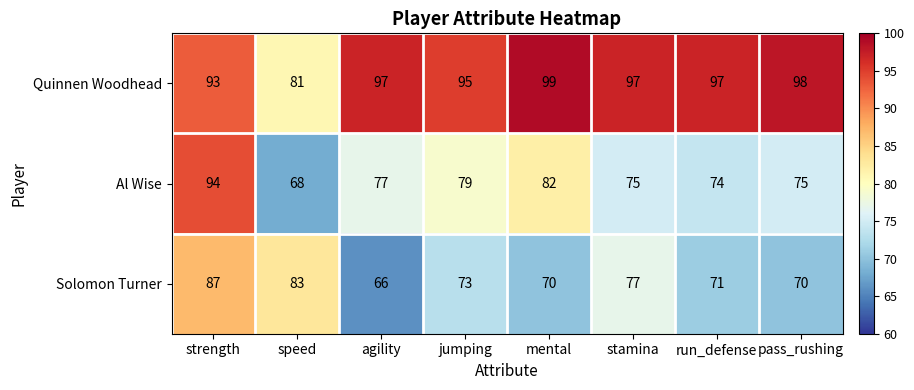

Where does the Al Wise series first go above 77?

strength